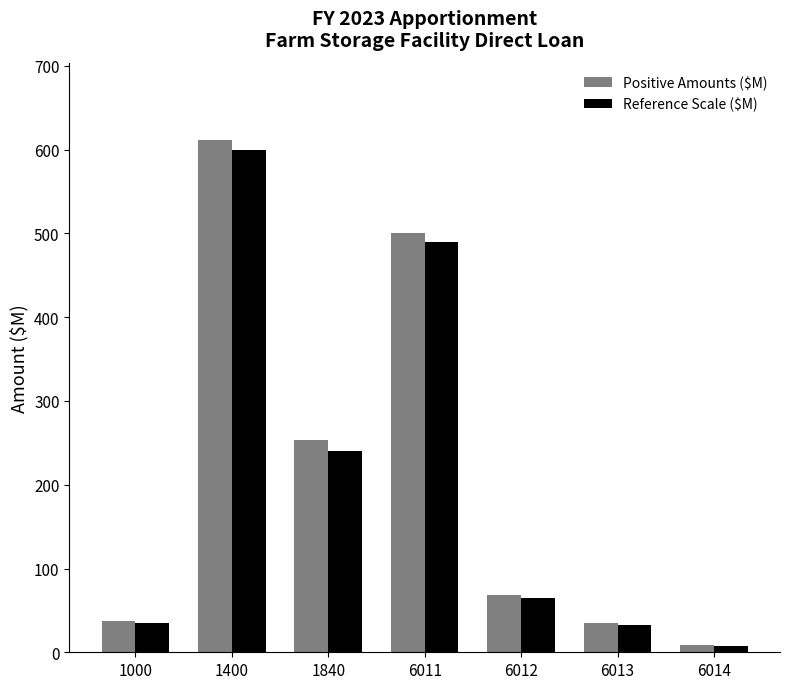

What is the difference between the maximum and minimum values in the Positive Amounts ($M) series?

603.6